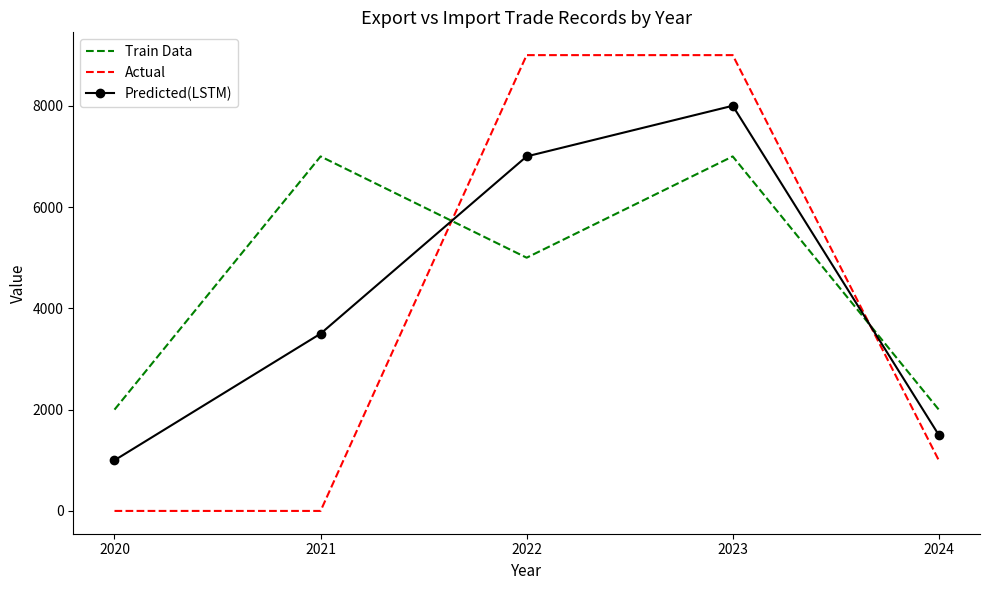

What are all the series names shown in the legend?

Train Data, Actual, Predicted(LSTM)